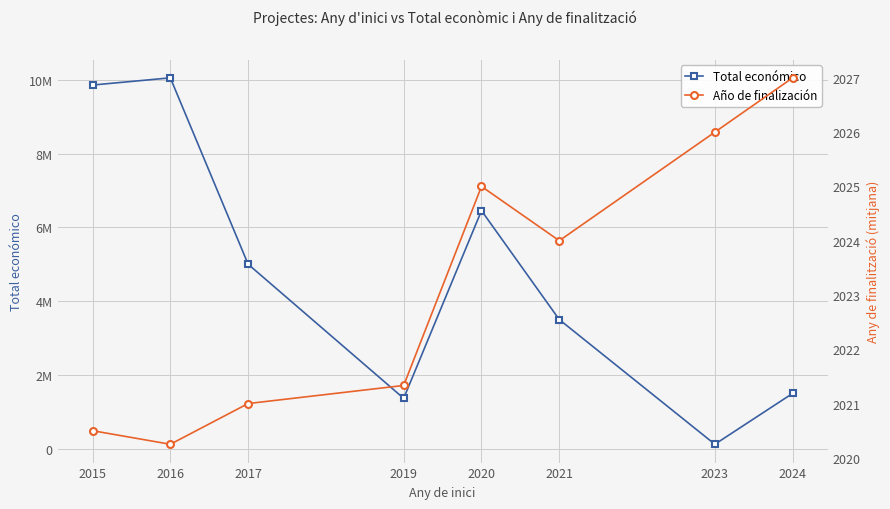

True or false: Año de finalización and Total económico intersect in this chart.

False